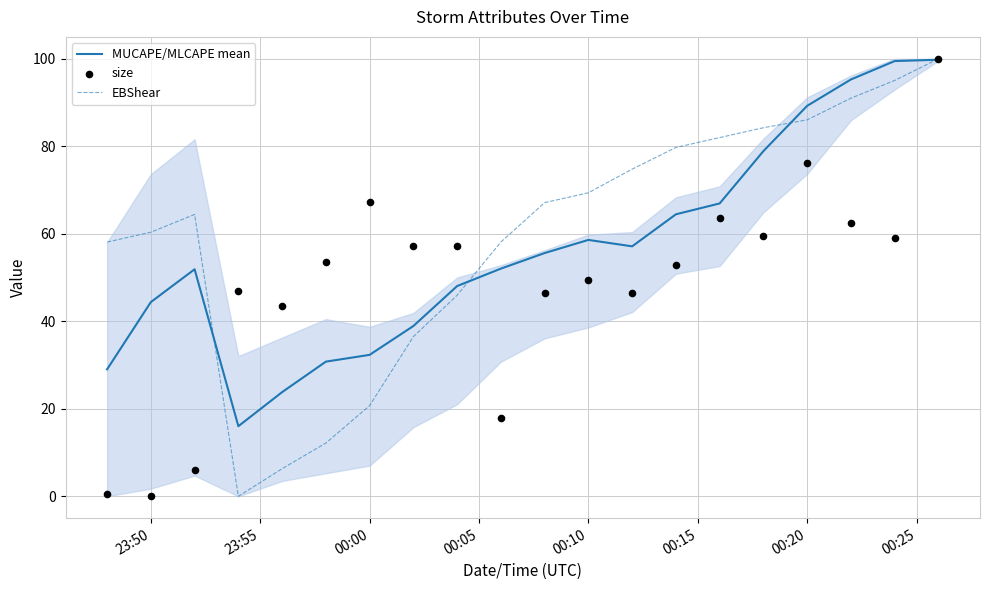

Is the value of size at 23:55 greater than the value of EBShear at 23:50?

No